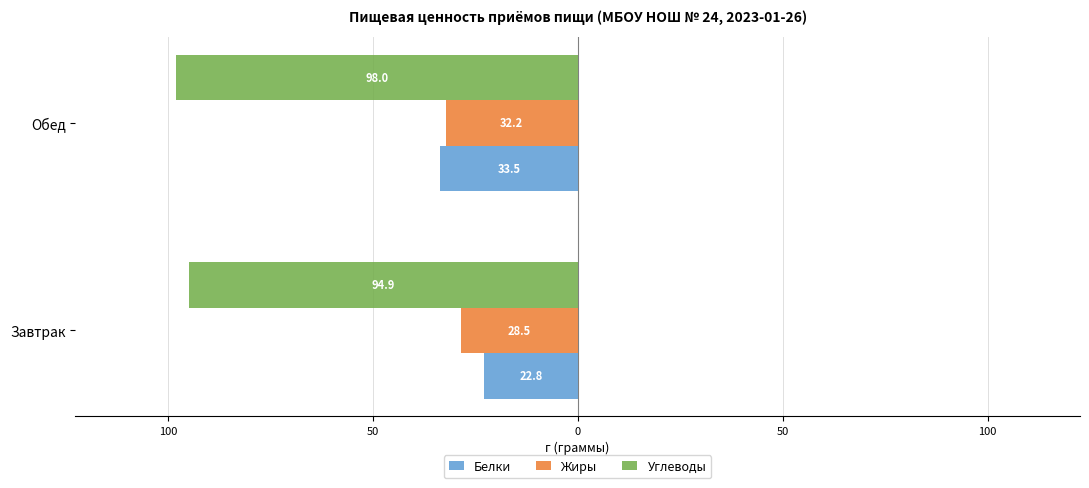

What is the value of the Белки bar at the 1st from the left?

-22.8